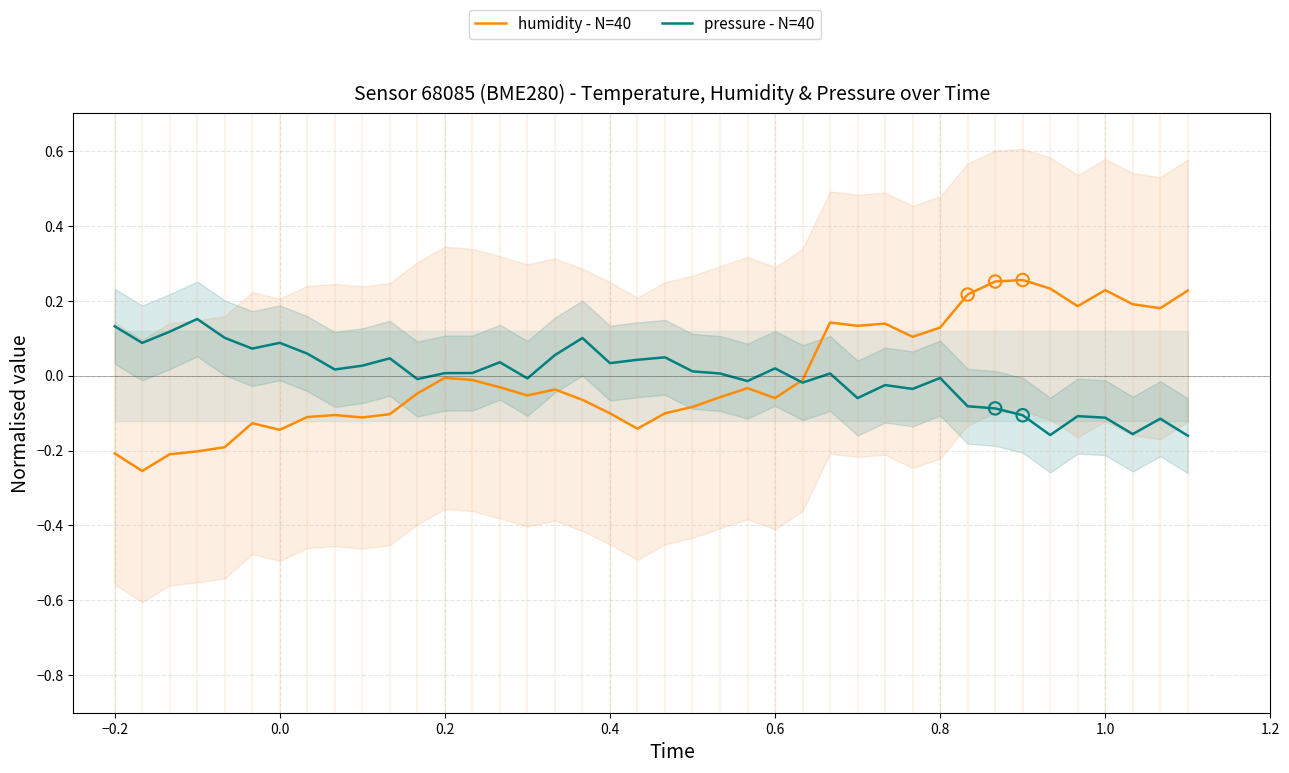

Is it true that humidity - N=40 equals -0.2 at −0.2?

True